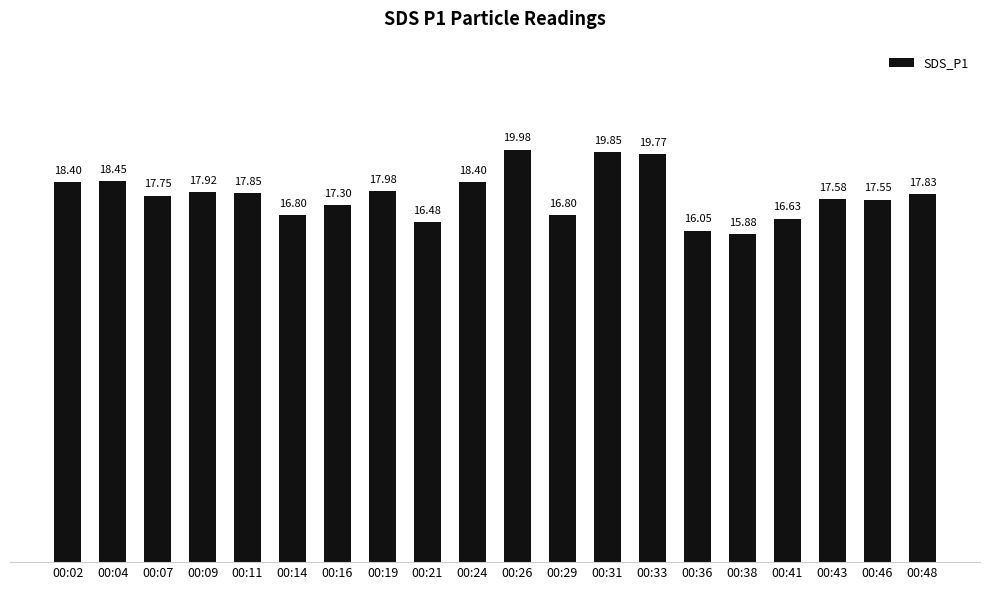

Between 00:21 and 00:29, which is larger?

00:29